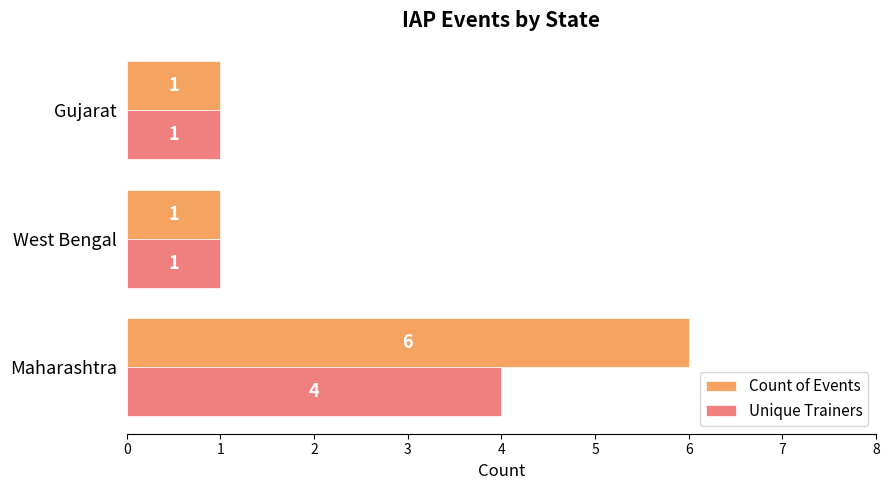

The Unique Trainers series shows 1 at West Bengal. True or false?

True